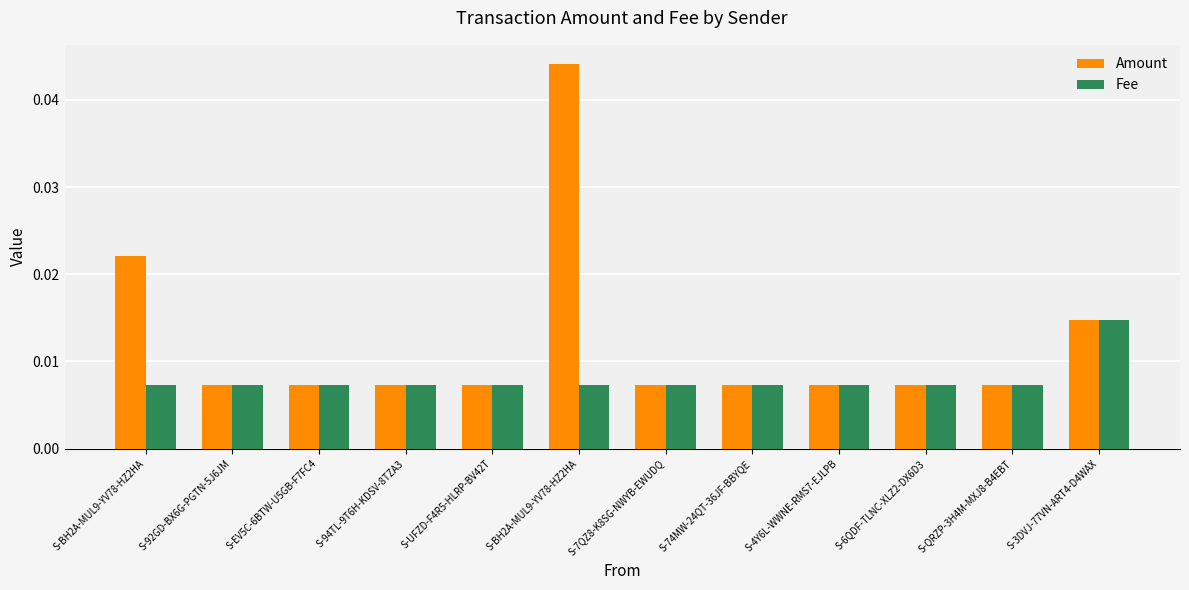

Is it true that Fee equals 0.0 at S-92GD-BX6G-PGTN-5J6JM?

True